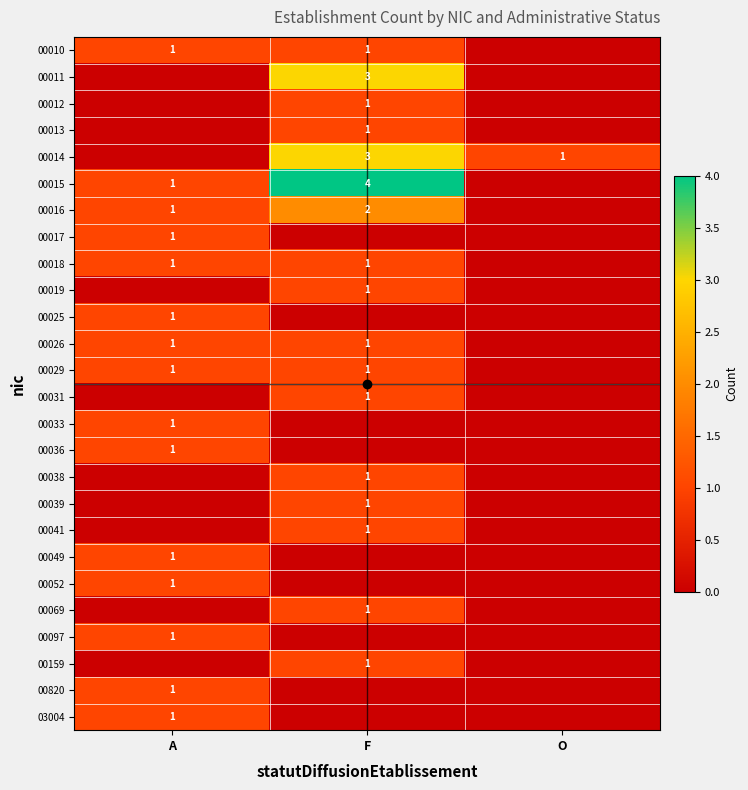

What is the difference between the maximum and minimum values in the 00049 series?

1